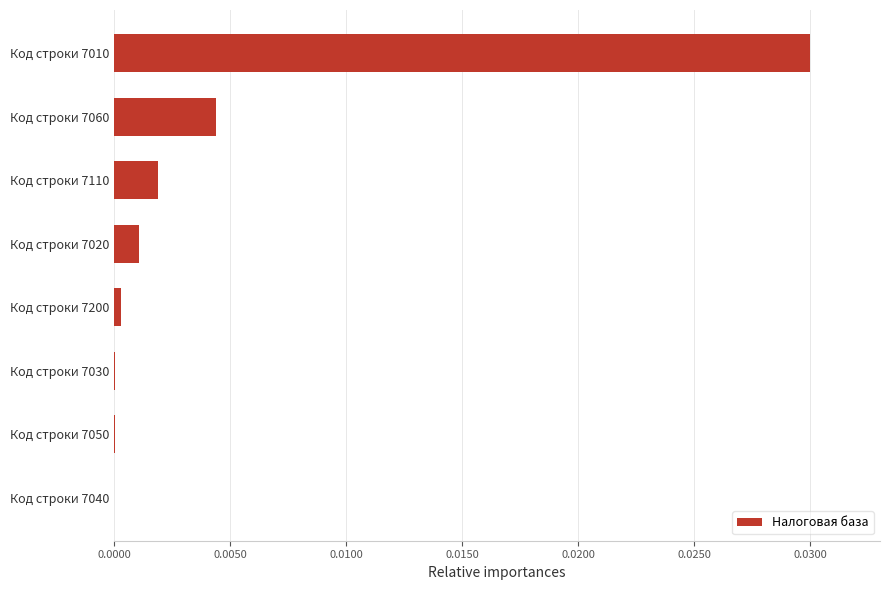

Which label corresponds to the largest value in the chart?

Код строки 7010